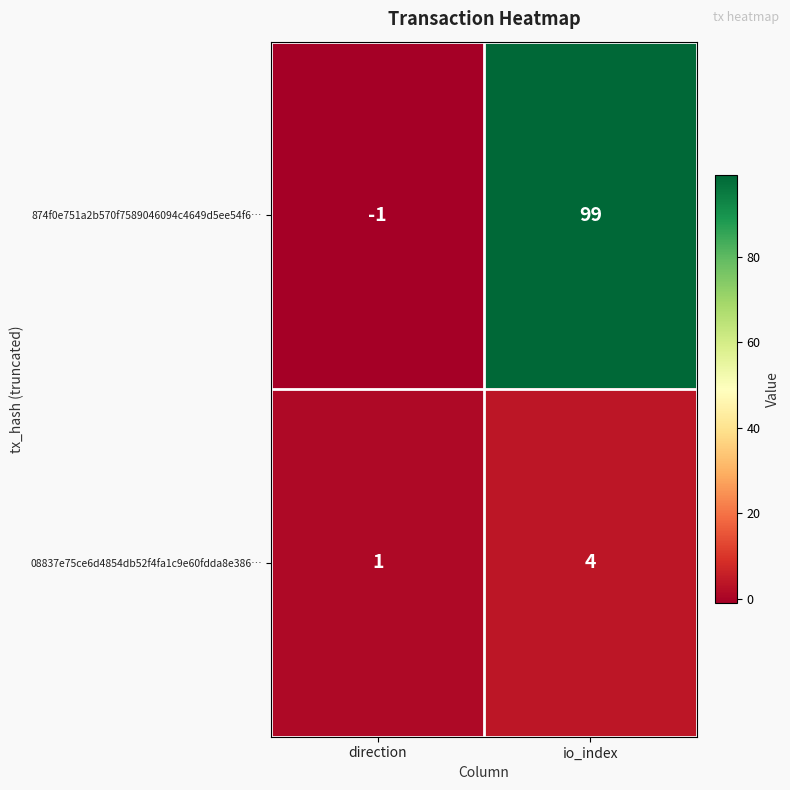

True or false: 08837e75ce6d4854db52f4fa1c9e60fdda8e386… has a value of 1 at io_index.

False